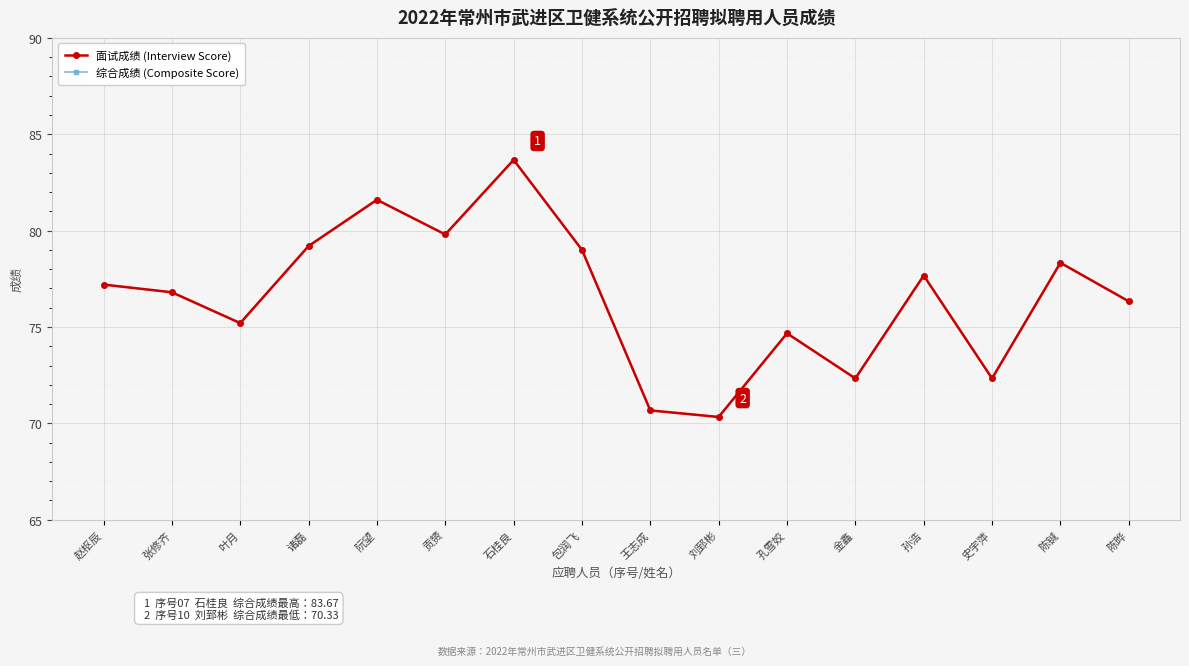

What position from the right is 张修齐?

15